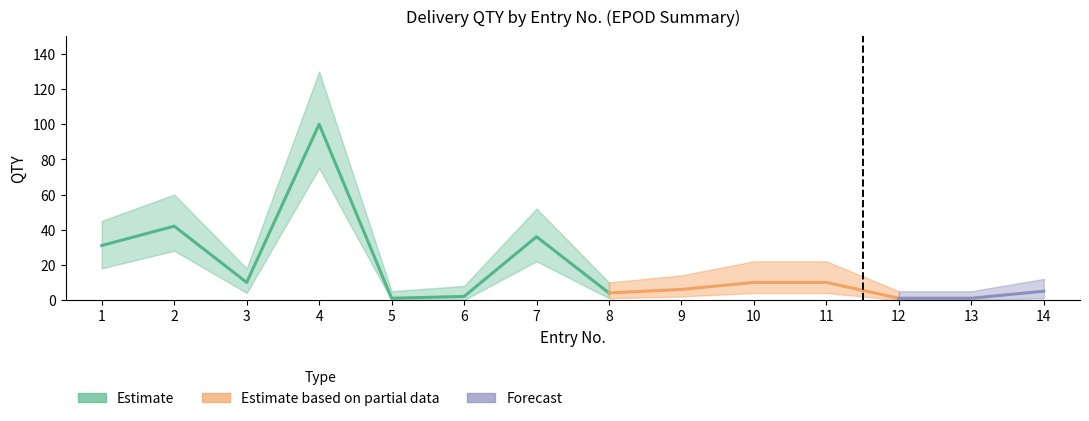

Does the chart display data point markers on the line(s)?

No